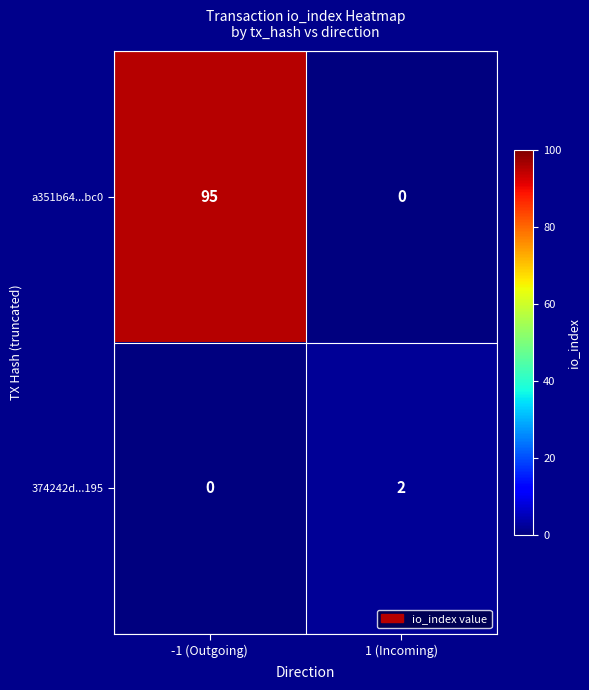

Which series has the widest spread of values?

a351b64...bc0